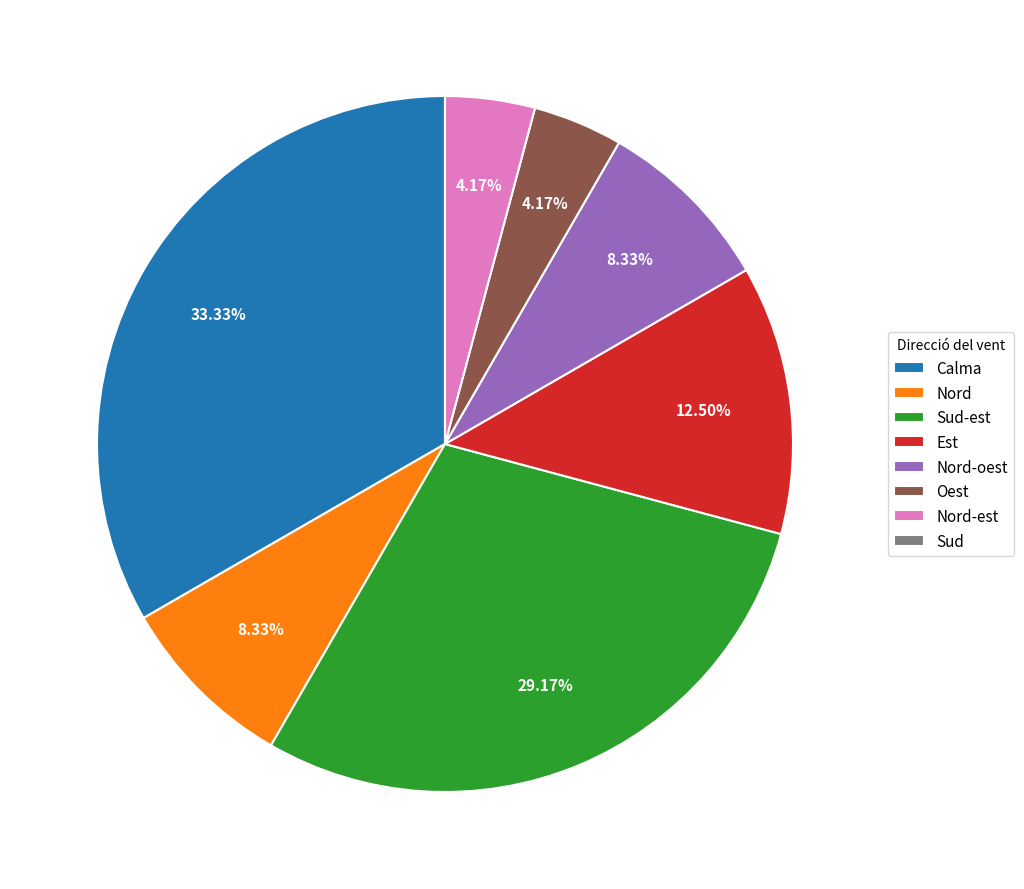

Combined, do Nord and Calma account for over 50%?

No